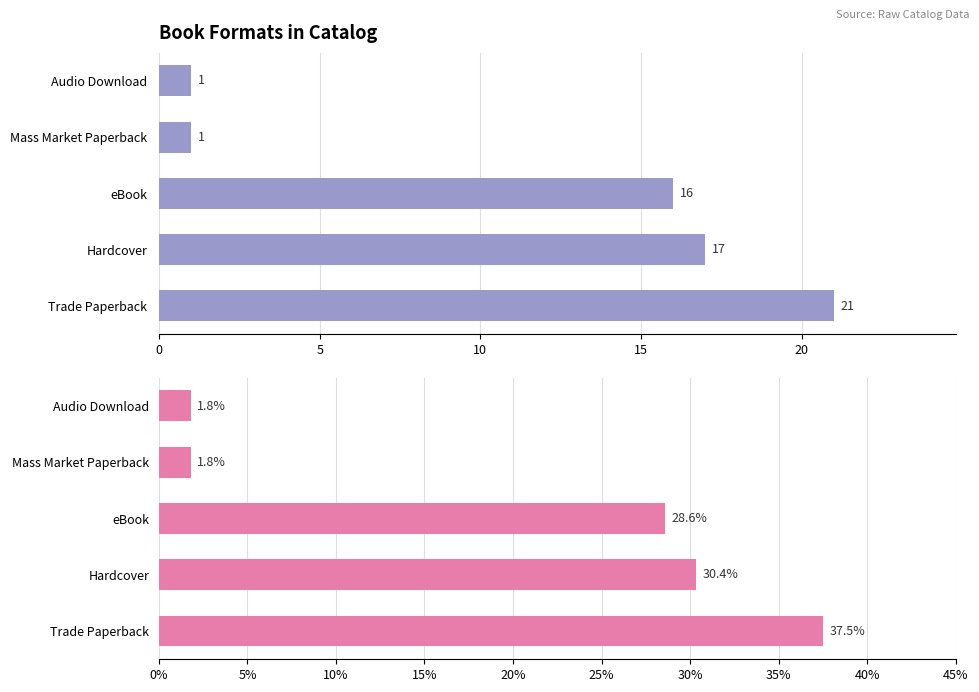

Which series has the widest spread of values?

Percentage of Titles